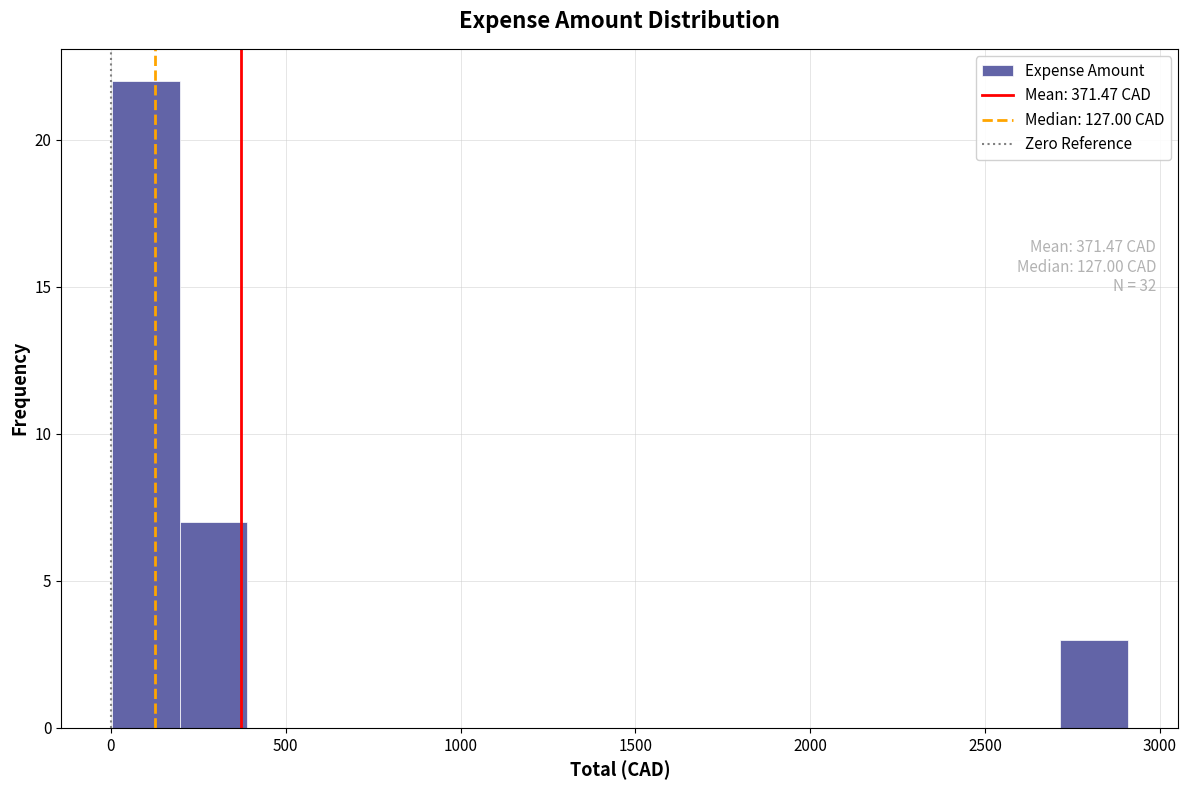

Read against the x-axis, roughly where is the centre of the tallest bar?

100